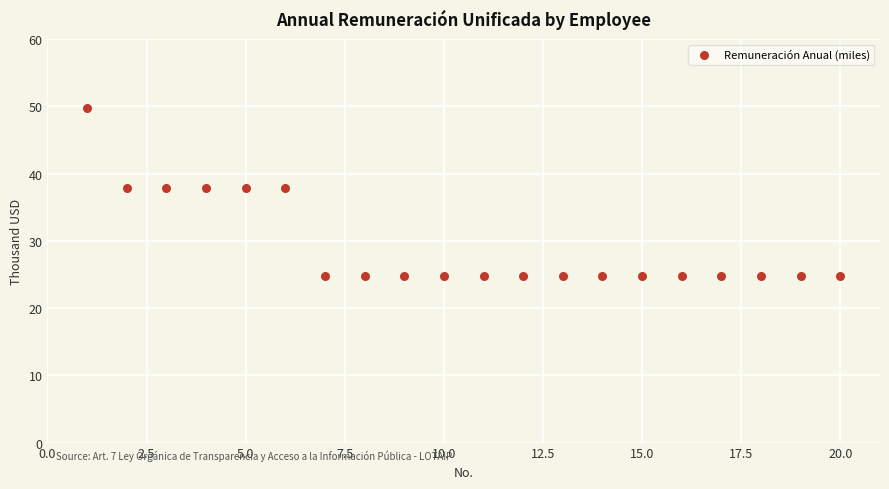

What is the range of Y values (max minus min)?

24.9